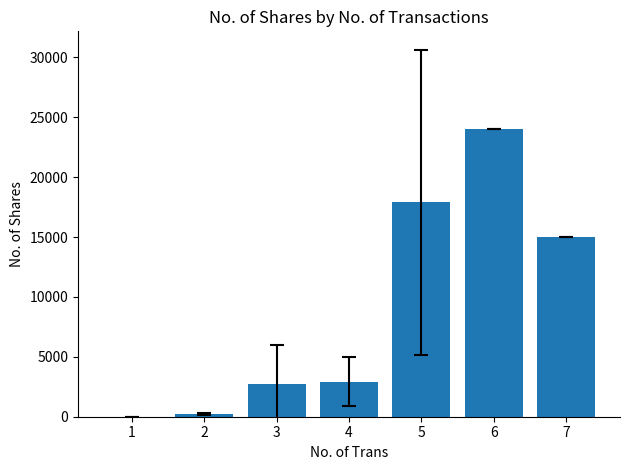

Reading right to left, extract all data points from this chart.

7=15034.0	6=24011.0	5=17899.3	4=2916.1	3=2701.0	2=221.8	1=1.0